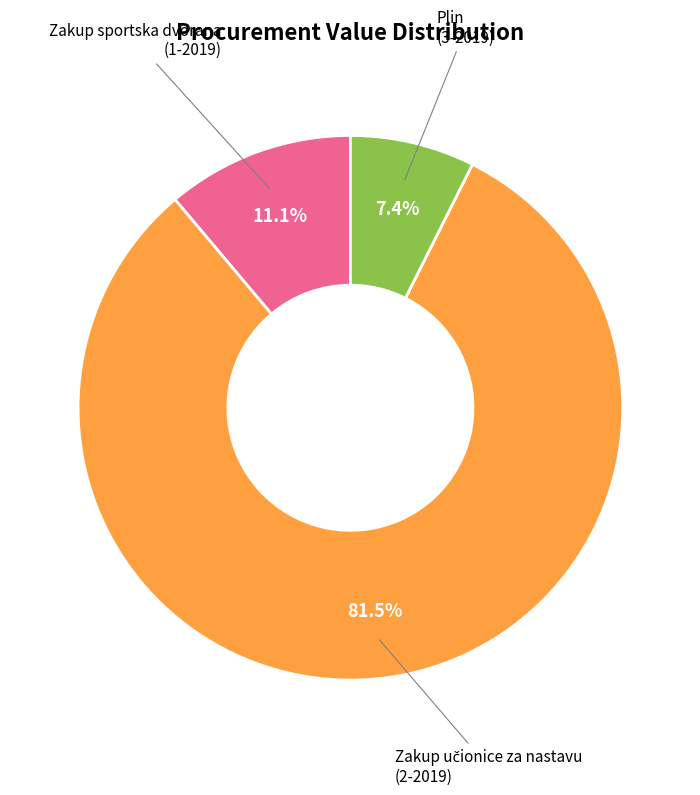

Is there any slice that represents more than half of the pie?

Yes